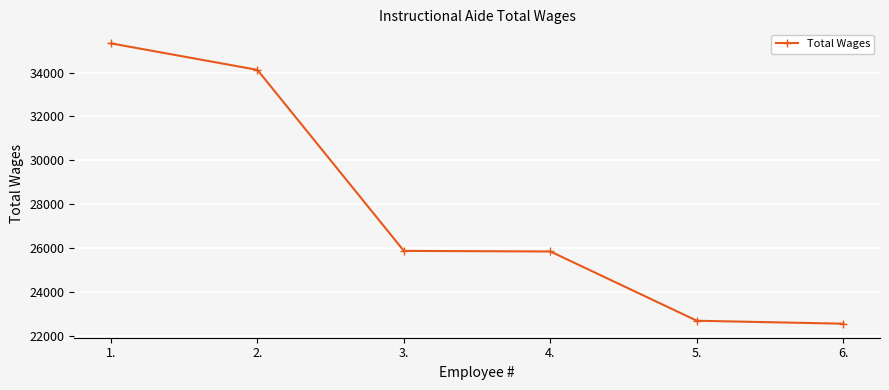

Which category has the highest value across all series?

1.